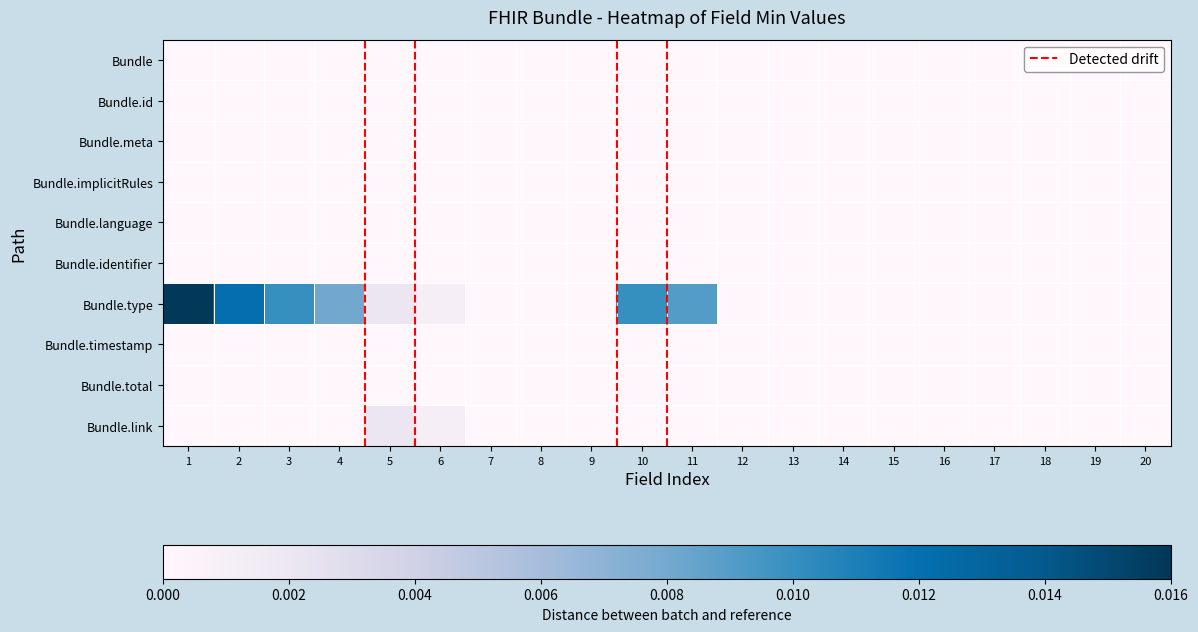

Rank the series at 17 from highest to lowest value.

Bundle.type, Bundle, Bundle.id, Bundle.meta, Bundle.implicitRules, Bundle.language, Bundle.identifier, Bundle.timestamp, Bundle.total, Bundle.link